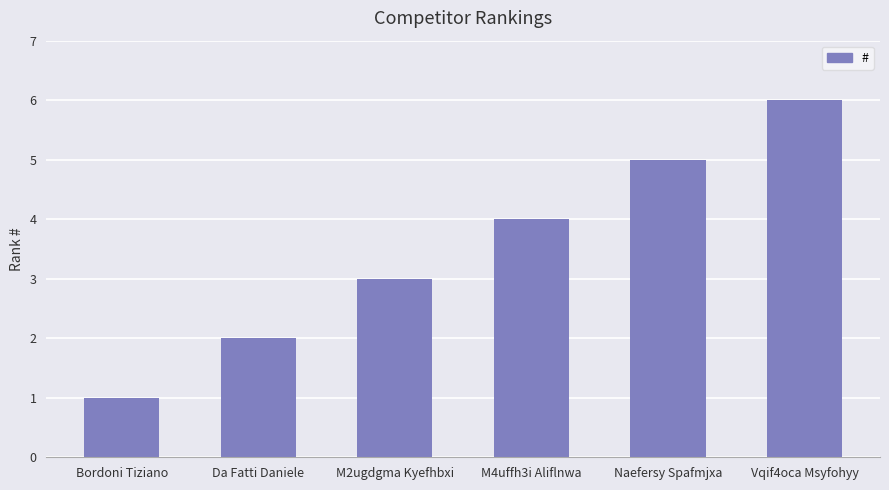

Where is the data nearest to the value 3?

M2ugdgma Kyefhbxi